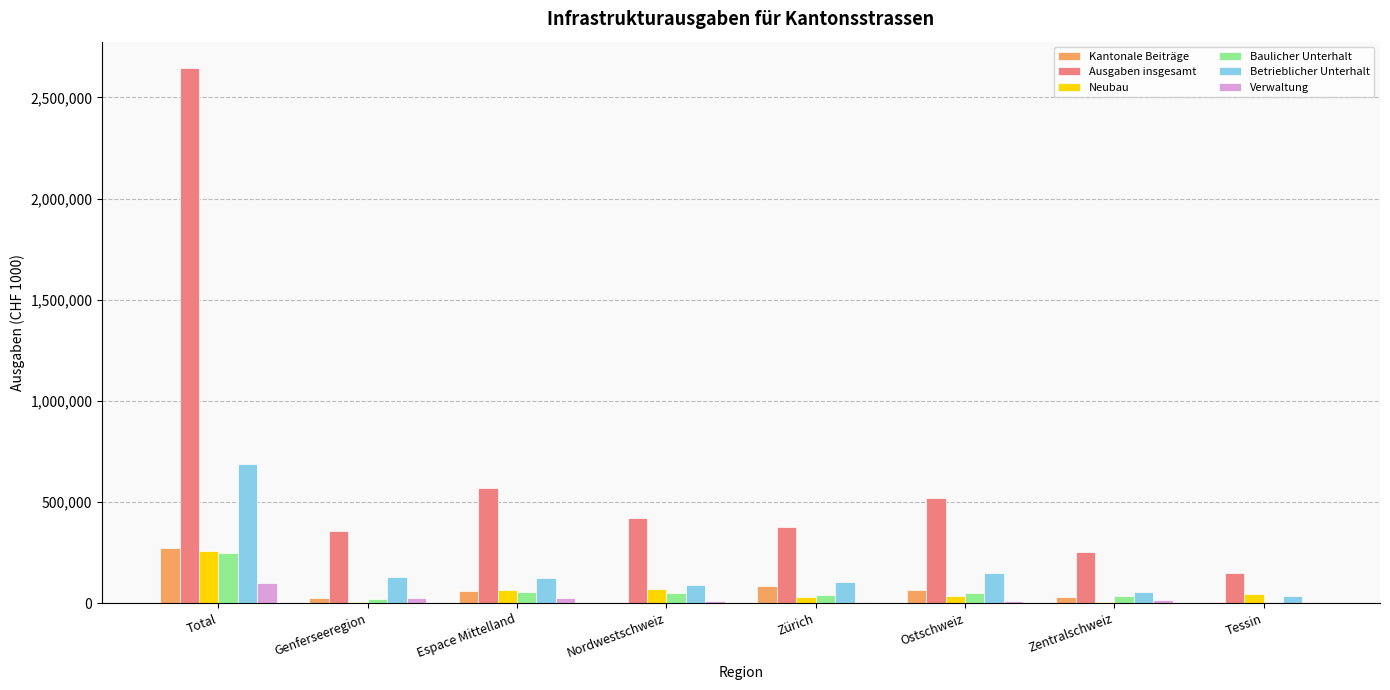

Which series changed the most between Total and Zentralschweiz?

Ausgaben insgesamt